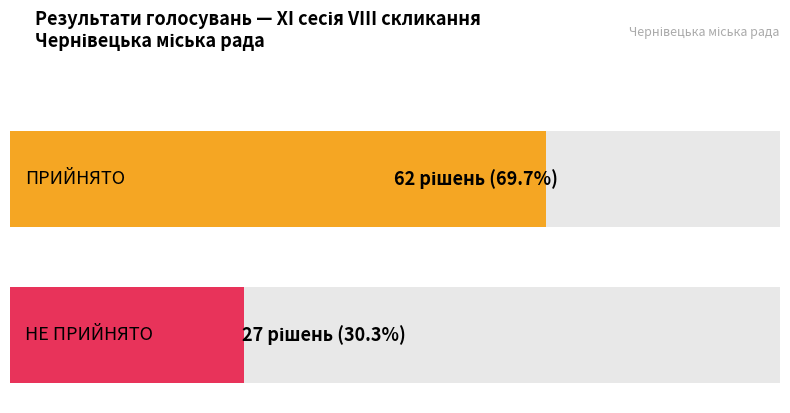

What is the smallest value displayed?

27